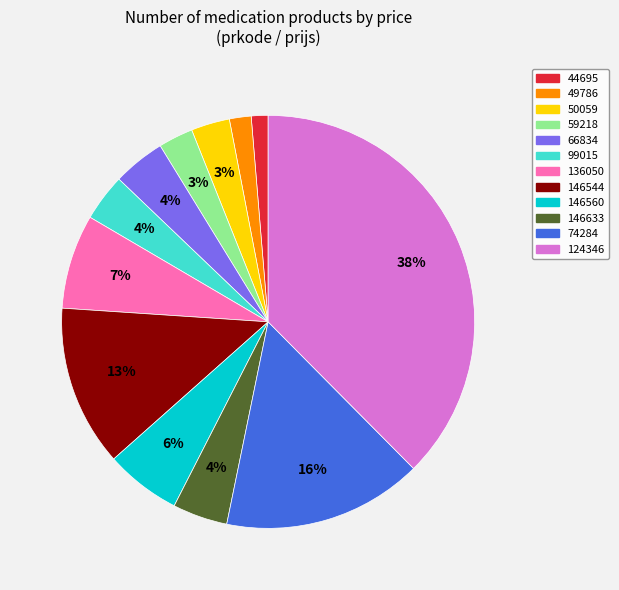

What is the largest slice in the pie chart?

124346